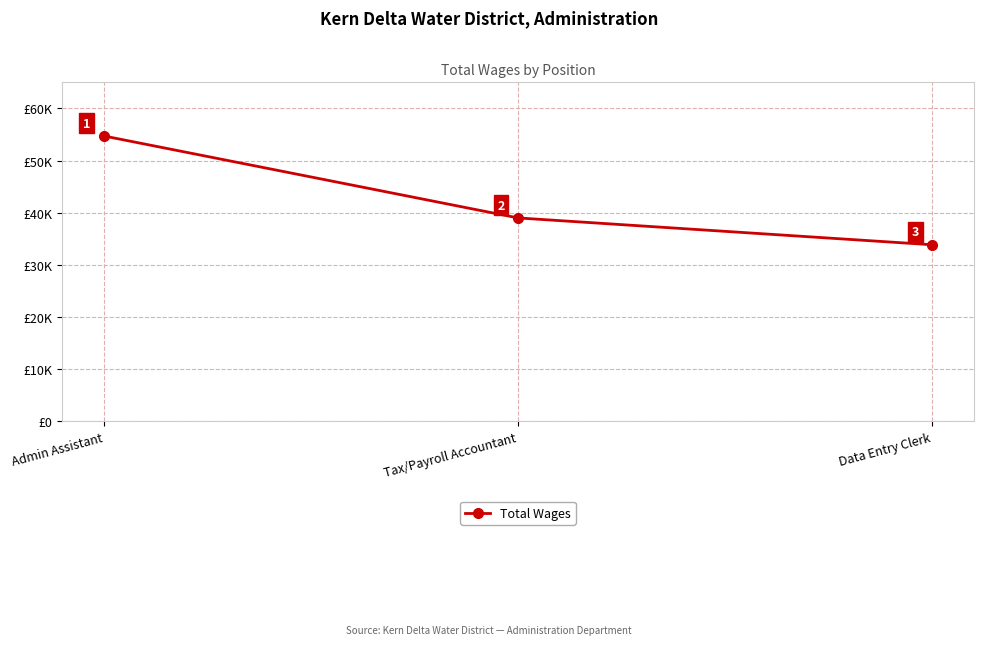

The chart shows a value of 86595 at Admin Assistant. True or false?

False